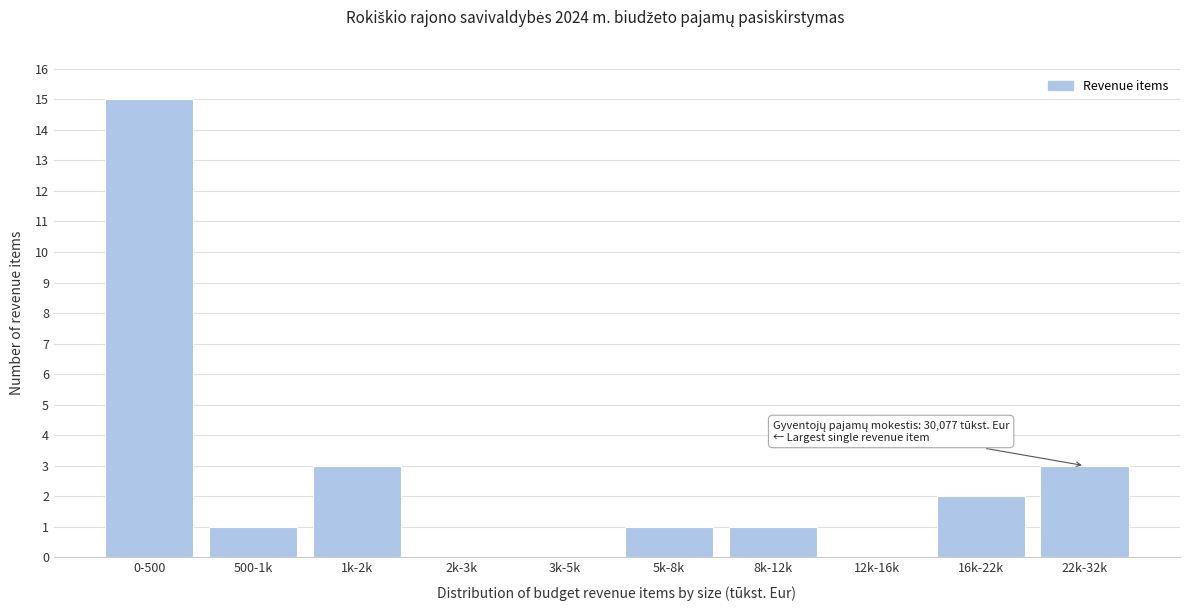

Reading left to right, what are all the values shown in this chart?

0-500=15	500-1k=1	1k-2k=3	2k-3k=0	3k-5k=0	5k-8k=1	8k-12k=1	12k-16k=0	16k-22k=2	22k-32k=3